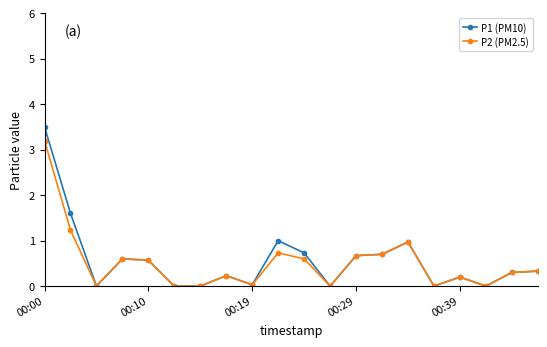

Rank the series by their maximum value, from lowest to highest.

P2 (PM2.5), P1 (PM10)